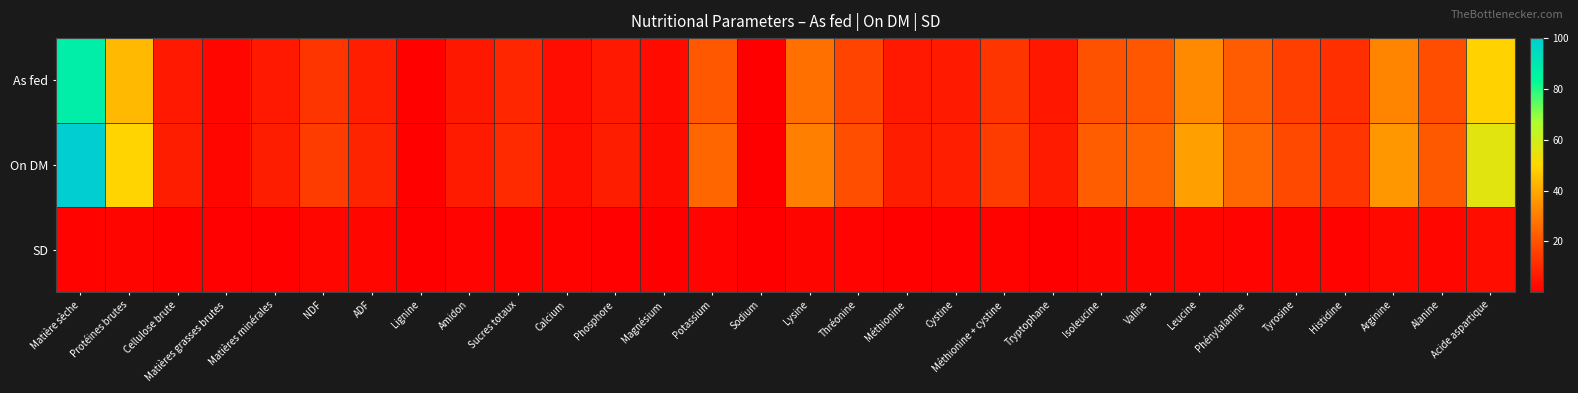

Reading left to right, extract all data points from this chart.

As fed: Matière sèche=87.7	Protéines brutes=43.5	Cellulose brute=6.3	Matières grasses brutes=1.7	Matières minérales=6.5	NDF=13.0	ADF=7.8	Lignine=0.7	Amidon=6.0	Sucres totaux=9.3	Calcium=3.4	Phosphore=6.2	Magnésium=2.9	Potassium=21.5	Sodium=0.1	Lysine=27.0	Thréonine=16.8	Méthionine=6.2	Cystine=6.7	Méthionine + cystine=13.0	Tryptophane=5.9	Isoleucine=19.9	Valine=21.0	Leucine=33.1	Phénylalanine=22.0	Tyrosine=15.3	Histidine=11.7	Arginine=31.8	Alanine=19.0	Acide aspartique=48.9
On DM: Matière sèche=100.0	Protéines brutes=49.5	Cellulose brute=7.2	Matières grasses brutes=1.9	Matières minérales=7.4	NDF=14.8	ADF=8.9	Lignine=0.8	Amidon=6.8	Sucres totaux=10.6	Calcium=3.9	Phosphore=7.1	Magnésium=3.3	Potassium=24.5	Sodium=0.1	Lysine=30.8	Thréonine=19.1	Méthionine=7.1	Cystine=7.7	Méthionine + cystine=14.8	Tryptophane=6.8	Isoleucine=22.7	Valine=23.9	Leucine=37.7	Phénylalanine=25.0	Tyrosine=17.5	Histidine=13.3	Arginine=36.2	Alanine=21.6	Acide aspartique=55.7
SD: Matière sèche=0.9	Protéines brutes=1.6	Cellulose brute=0.8	Matières grasses brutes=0.5	Matières minérales=0.6	NDF=2.0	ADF=2.0	Lignine=0.4	Amidon=1.1	Sucres totaux=1.0	Calcium=1.0	Phosphore=0.6	Magnésium=0.2	Potassium=1.1	Sodium=0.1	Lysine=1.5	Thréonine=1.3	Méthionine=0.8	Cystine=0.6	Méthionine + cystine=1.0	Tryptophane=0.4	Isoleucine=1.5	Valine=1.6	Leucine=1.8	Phénylalanine=1.4	Tyrosine=1.5	Histidine=0.9	Arginine=2.5	Alanine=1.9	Acide aspartique=3.6